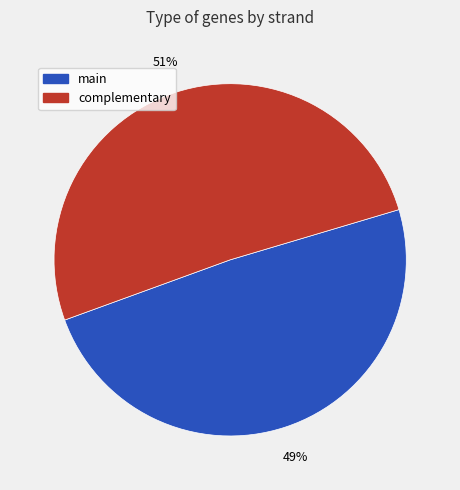

Which has a higher value, main or complementary?

complementary